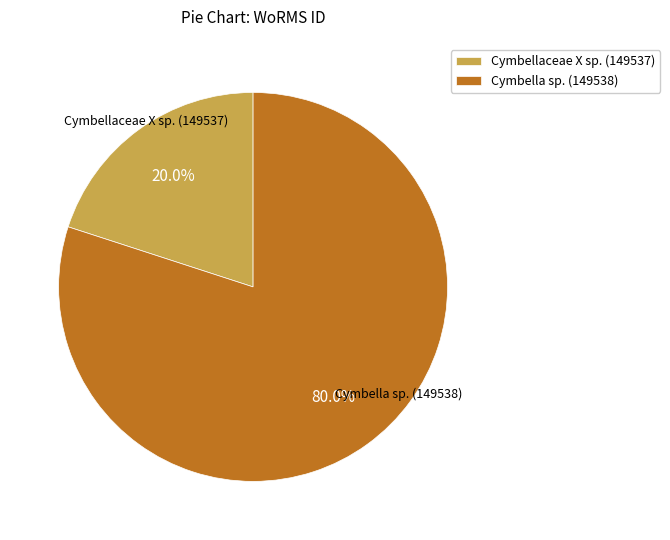

To the nearest percent, what is the average slice percentage?

50%